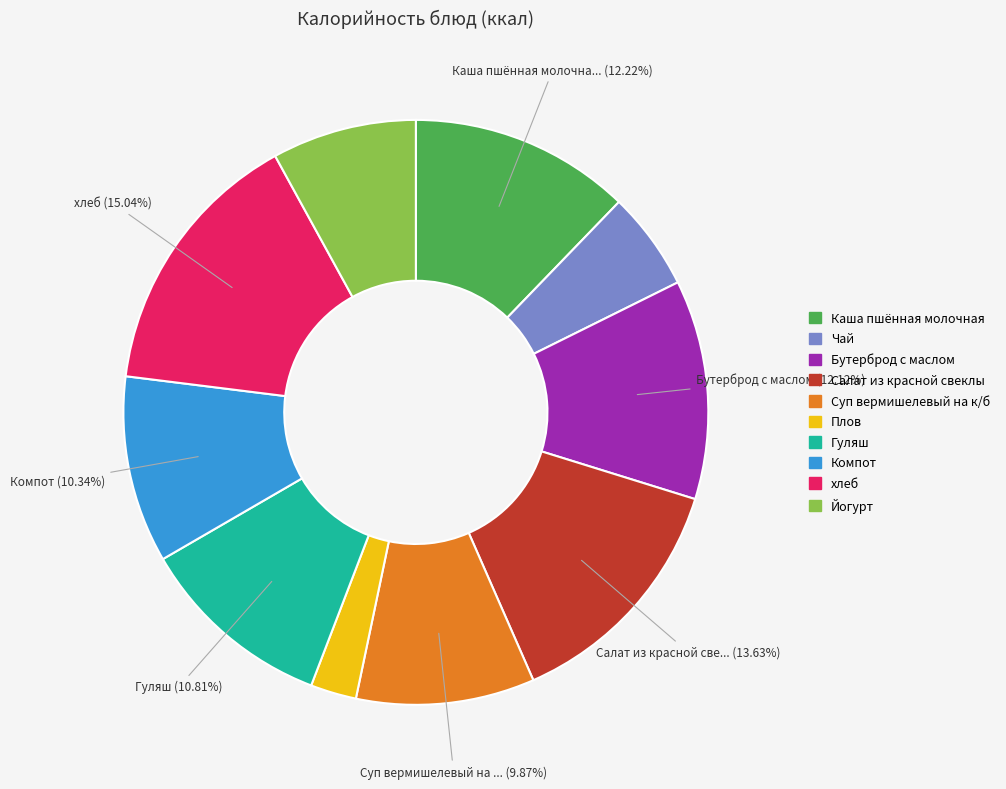

To the nearest percent, what is the difference between the Компот and Плов slice percentages?

8%